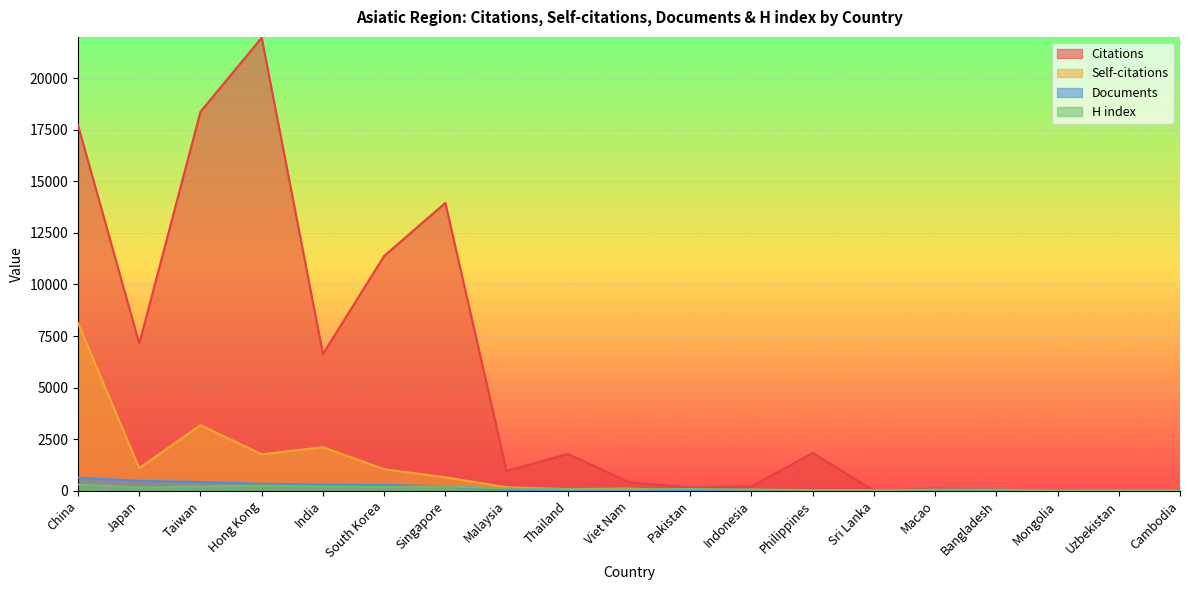

How many data points in H index are above 76?

9